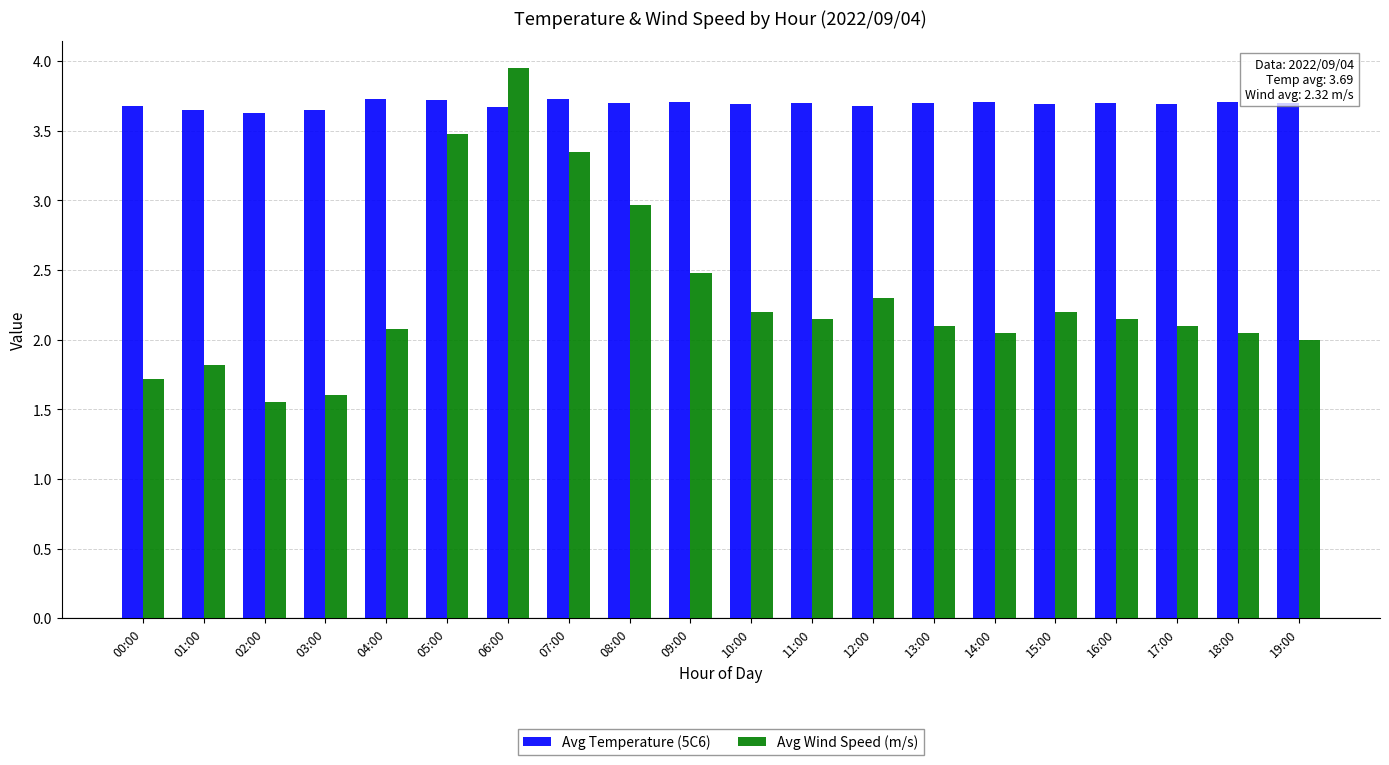

What is the approximate value of Avg Temperature (5C6) at 05:00?

3.7